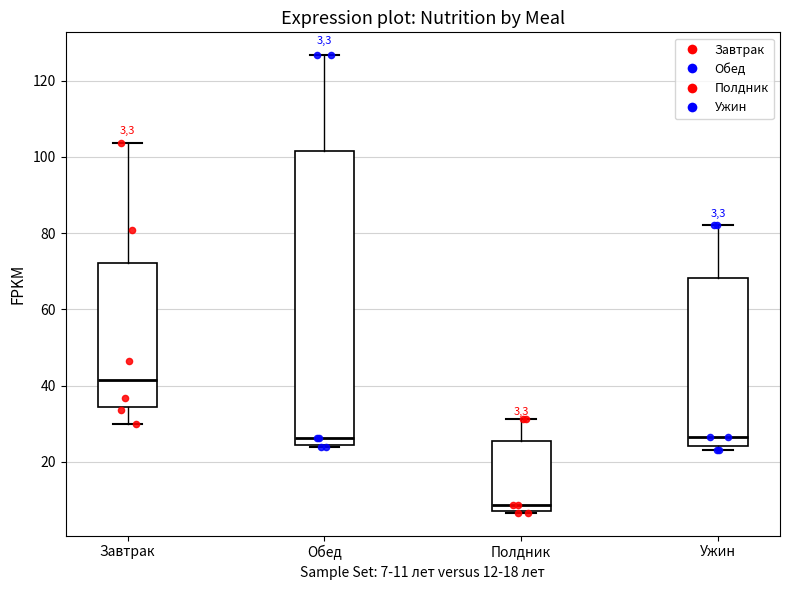

Which box is the tallest, from its lower edge to its upper edge?

Обед